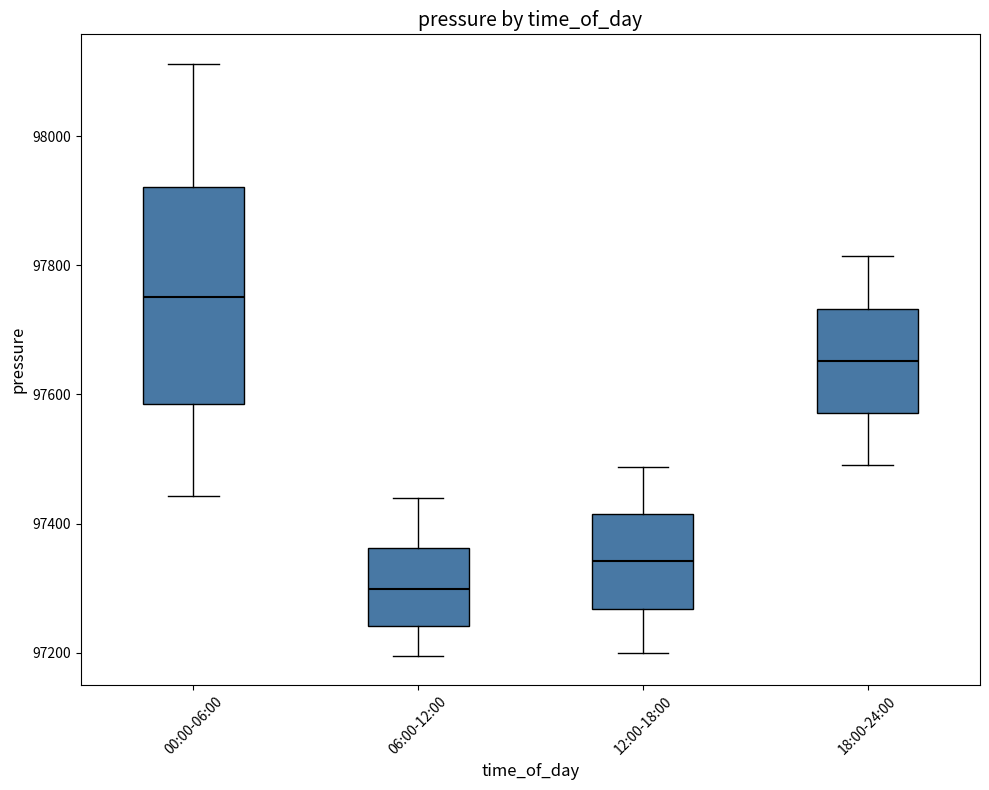

Reading left to right, transcribe this box plot: for each box, give where its median line is, the range the box spans, and where its two whiskers end, as read against the y-axis. The values are not printed on the chart, so give them approximately, as read against the axis.

00:00-06:00: median 97760, box 97580 to 97920, whiskers 97440 to 98120
06:00-12:00: median 97300, box 97240 to 97360, whiskers 97200 to 97440
12:00-18:00: median 97340, box 97260 to 97420, whiskers 97200 to 97480
18:00-24:00: median 97660, box 97580 to 97740, whiskers 97500 to 97820